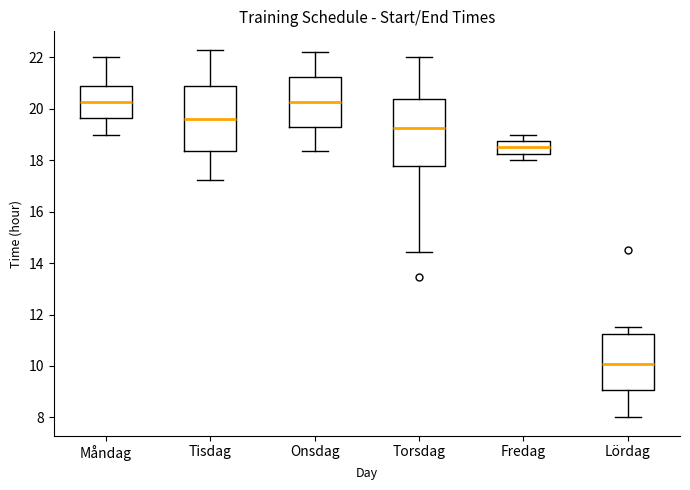

Which box has the lowest median line?

Lördag